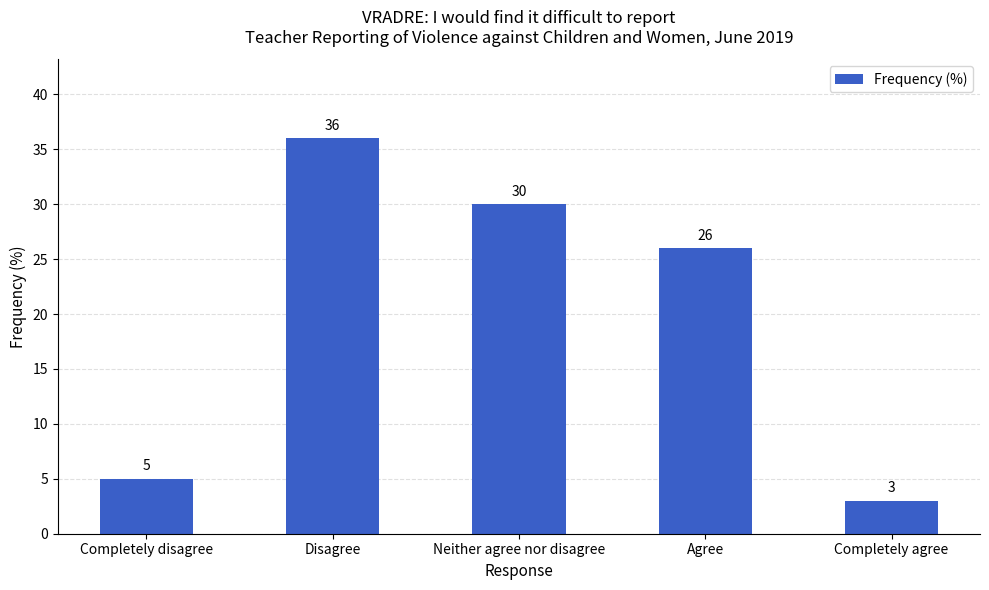

What is the label of the 5th bar from the left?

Completely agree